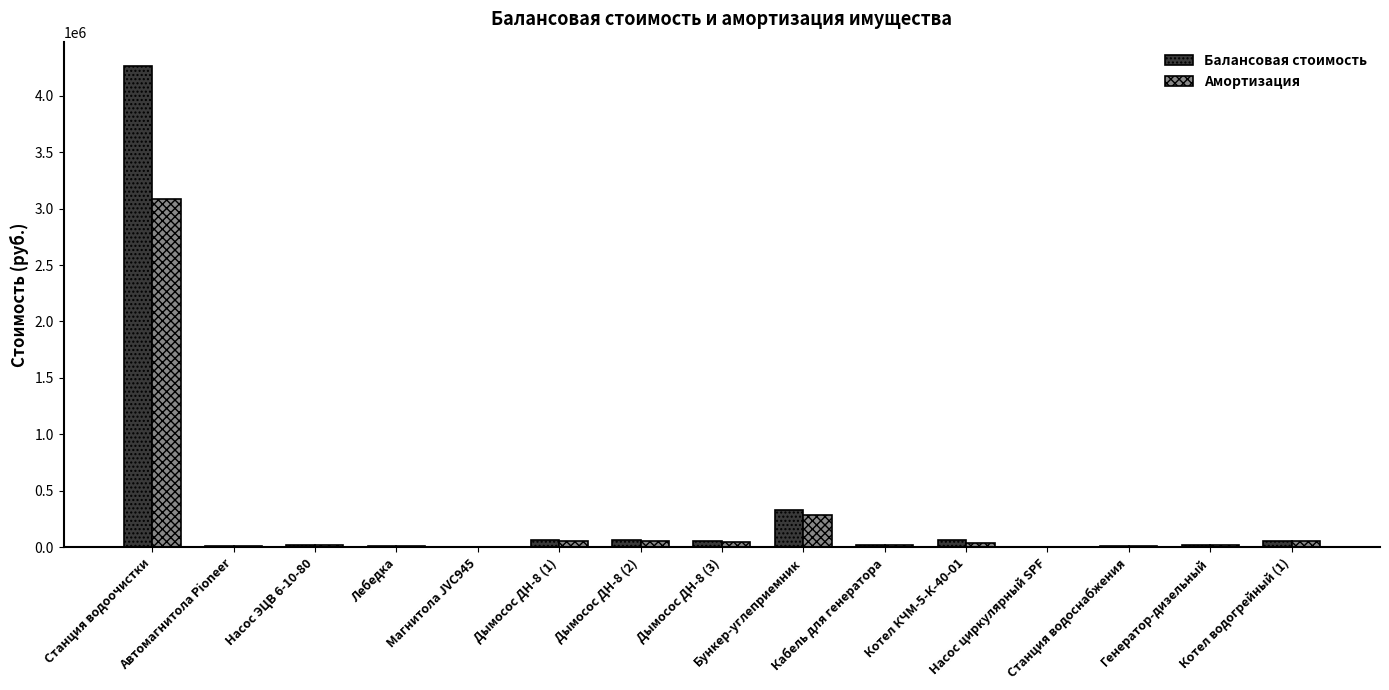

At which label does Балансовая стоимость first exceed 22100?

Станция водоочистки